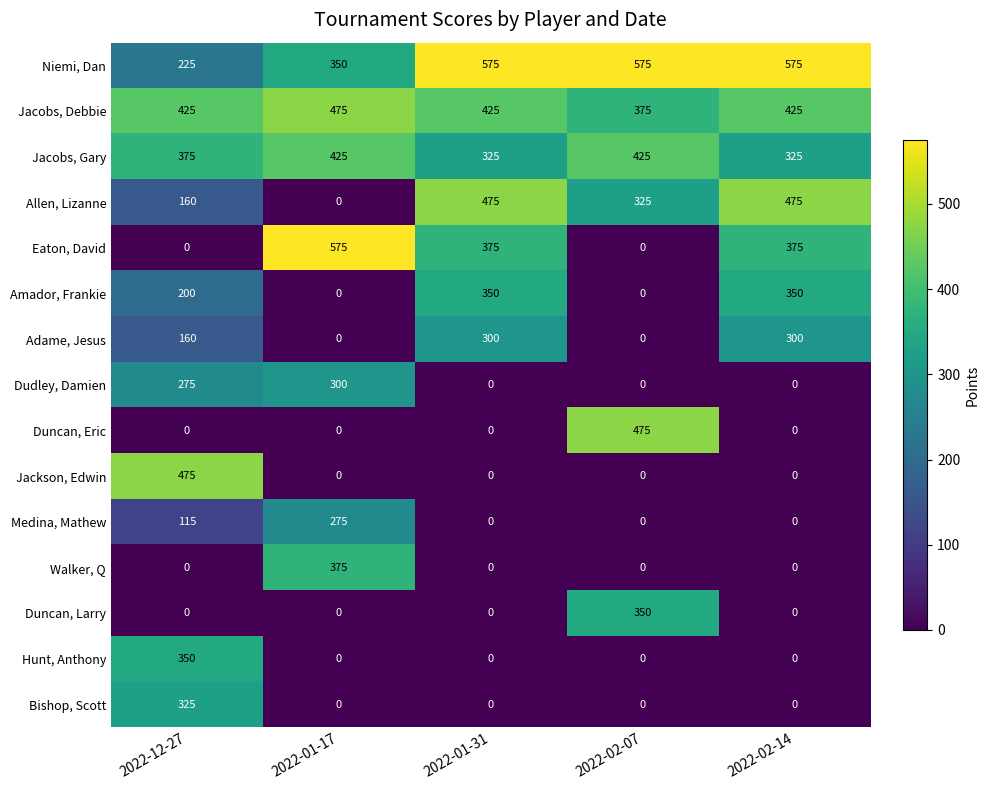

What is the greatest value displayed?

575